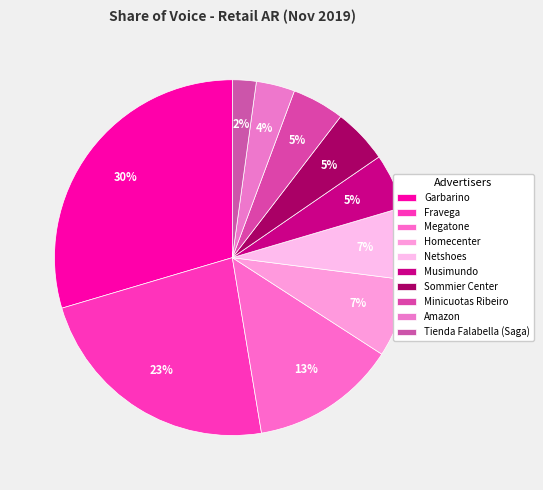

To the nearest percent, what is the combined percentage of Tienda Falabella (Saga) and Megatone?

15%